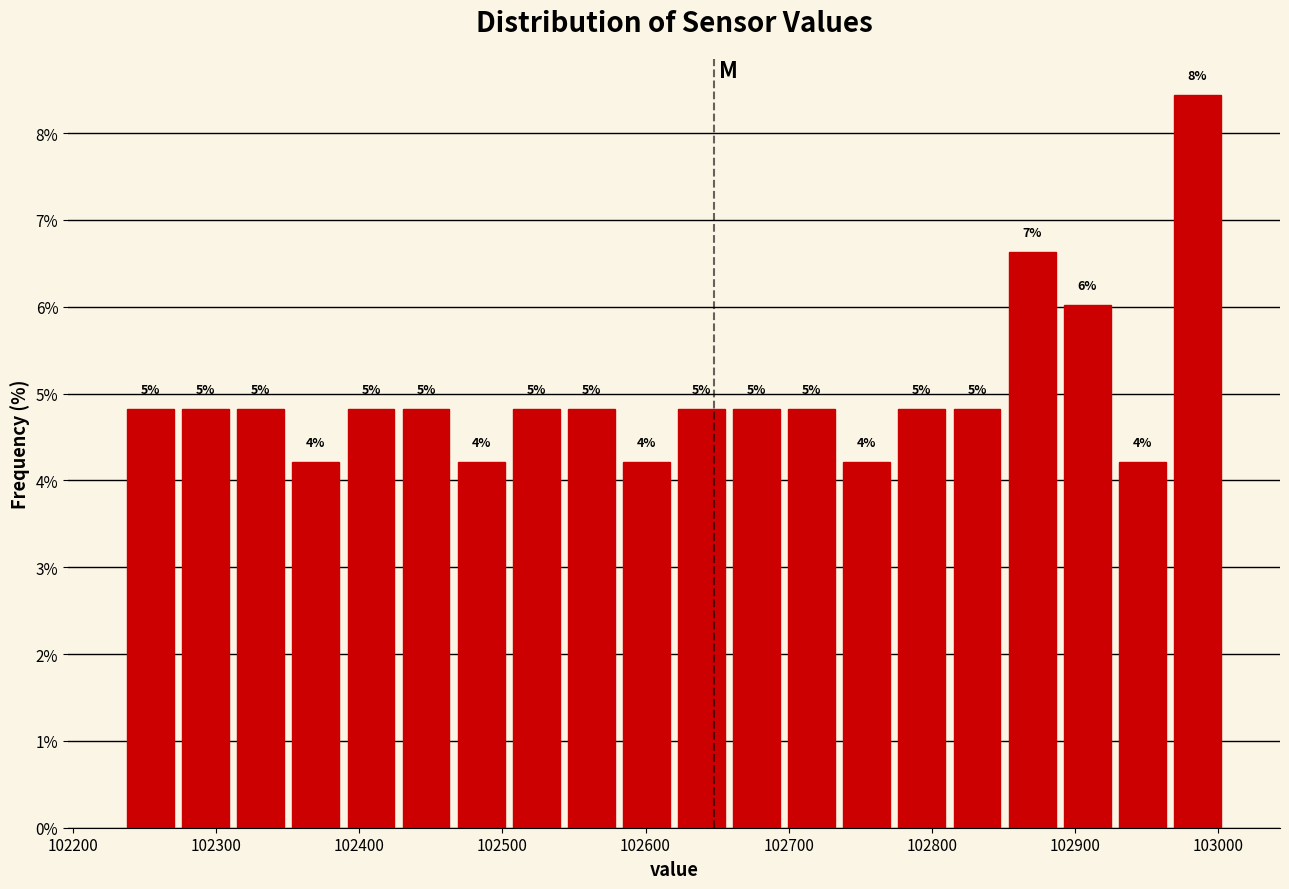

Around what value on the x-axis is the tallest bar? Give the approximate position of its centre, as read against the axis.

102990